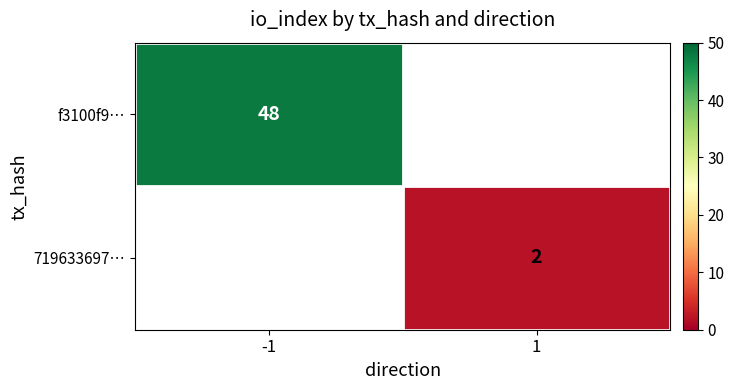

The f3100f9… series shows 81 at -1. True or false?

False